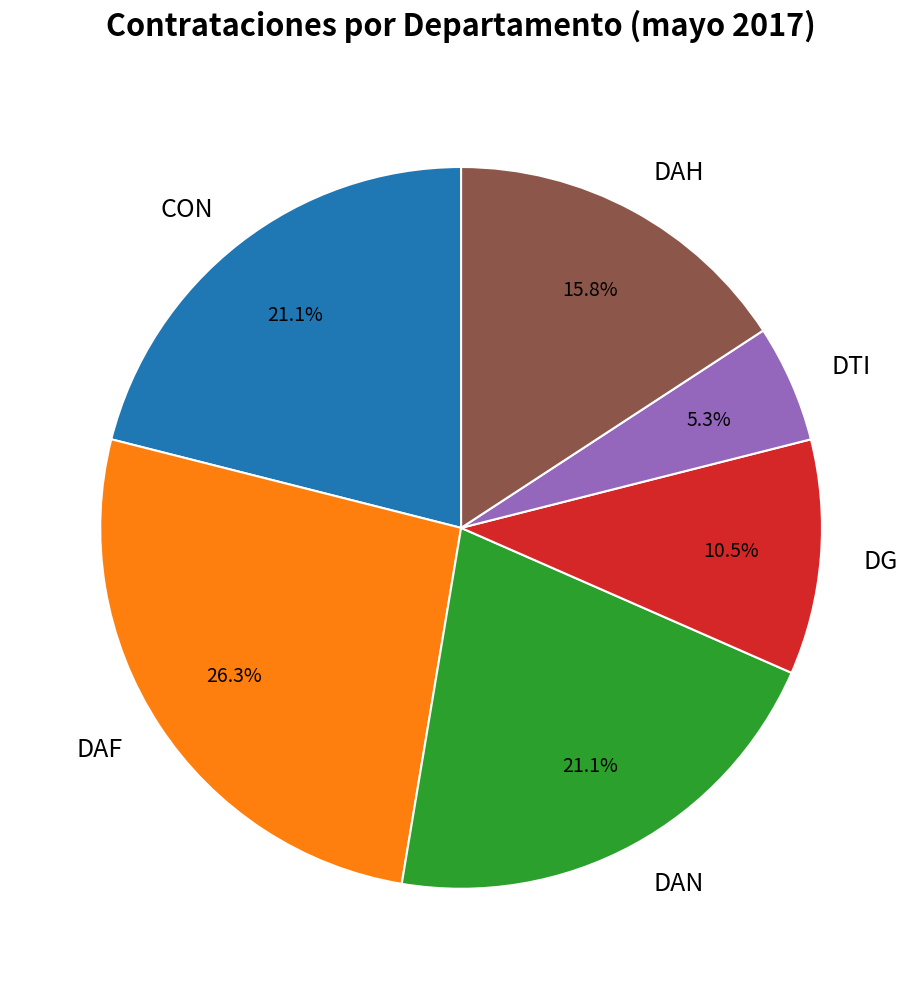

To the nearest percent, what is the average slice percentage?

17%